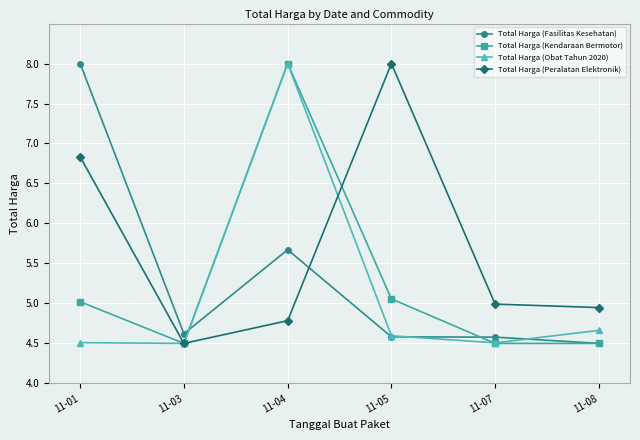

True or false: Total Harga (Peralatan Elektronik) and Total Harga (Kendaraan Bermotor) cross at least once.

True